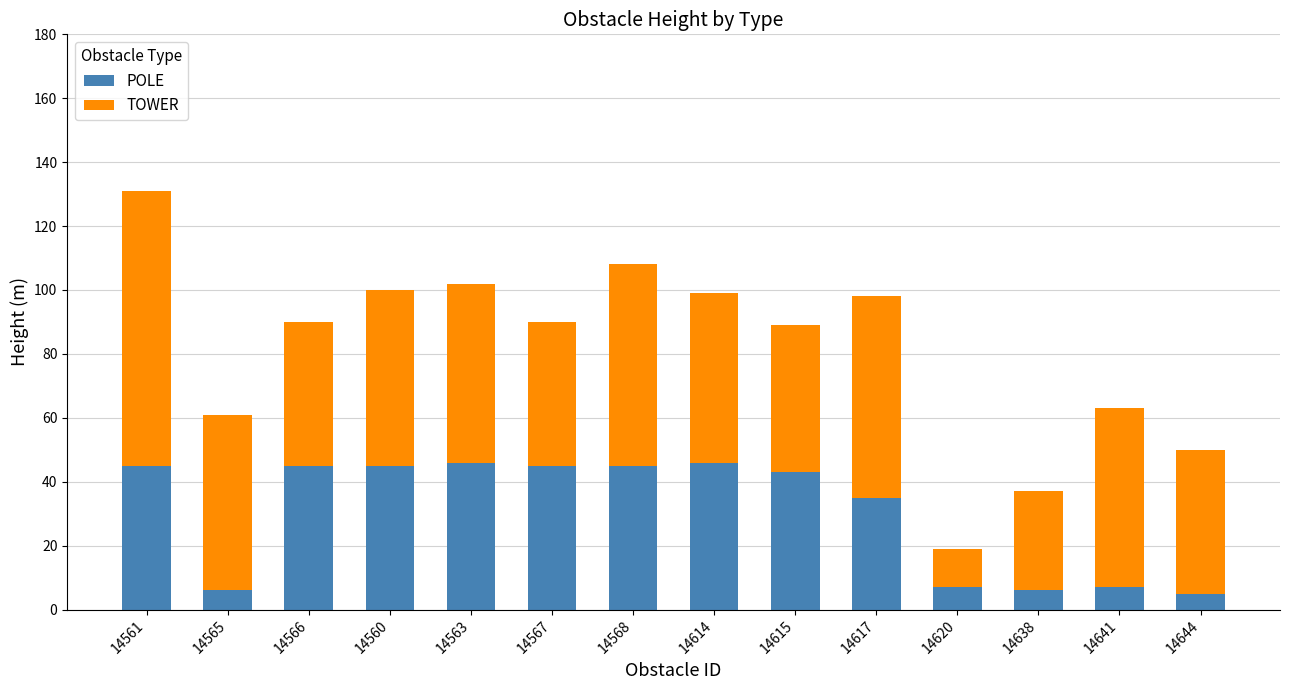

How many series are shown in this chart?

2